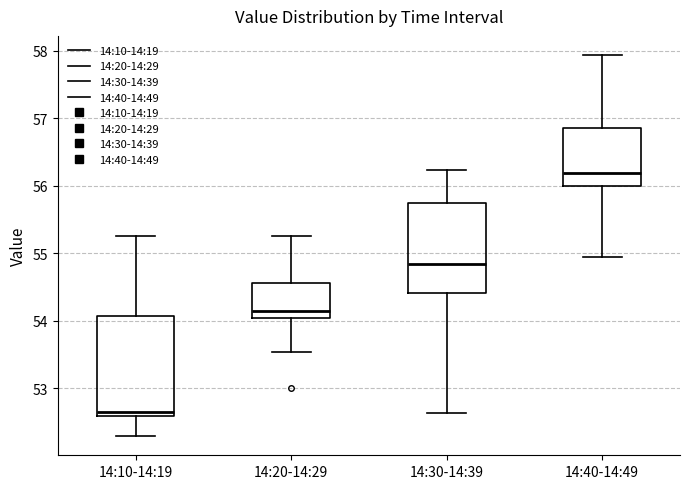

Which box's median line is the highest?

14:40-14:49